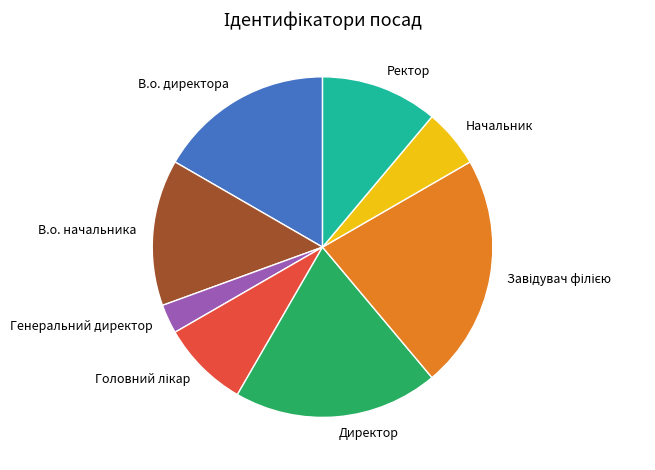

Which category has the smallest portion of the pie?

Генеральний директор